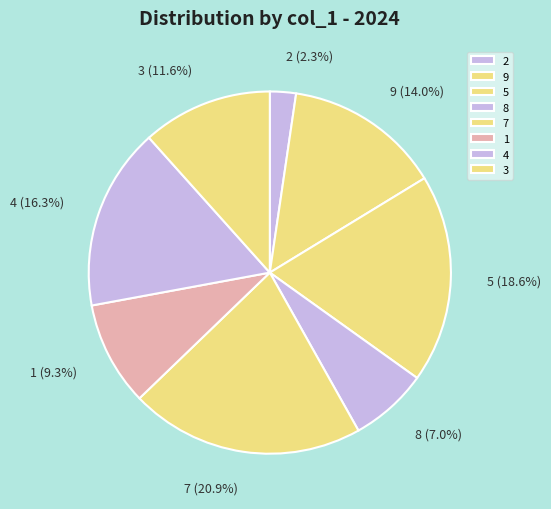

Which slice is the largest?

7